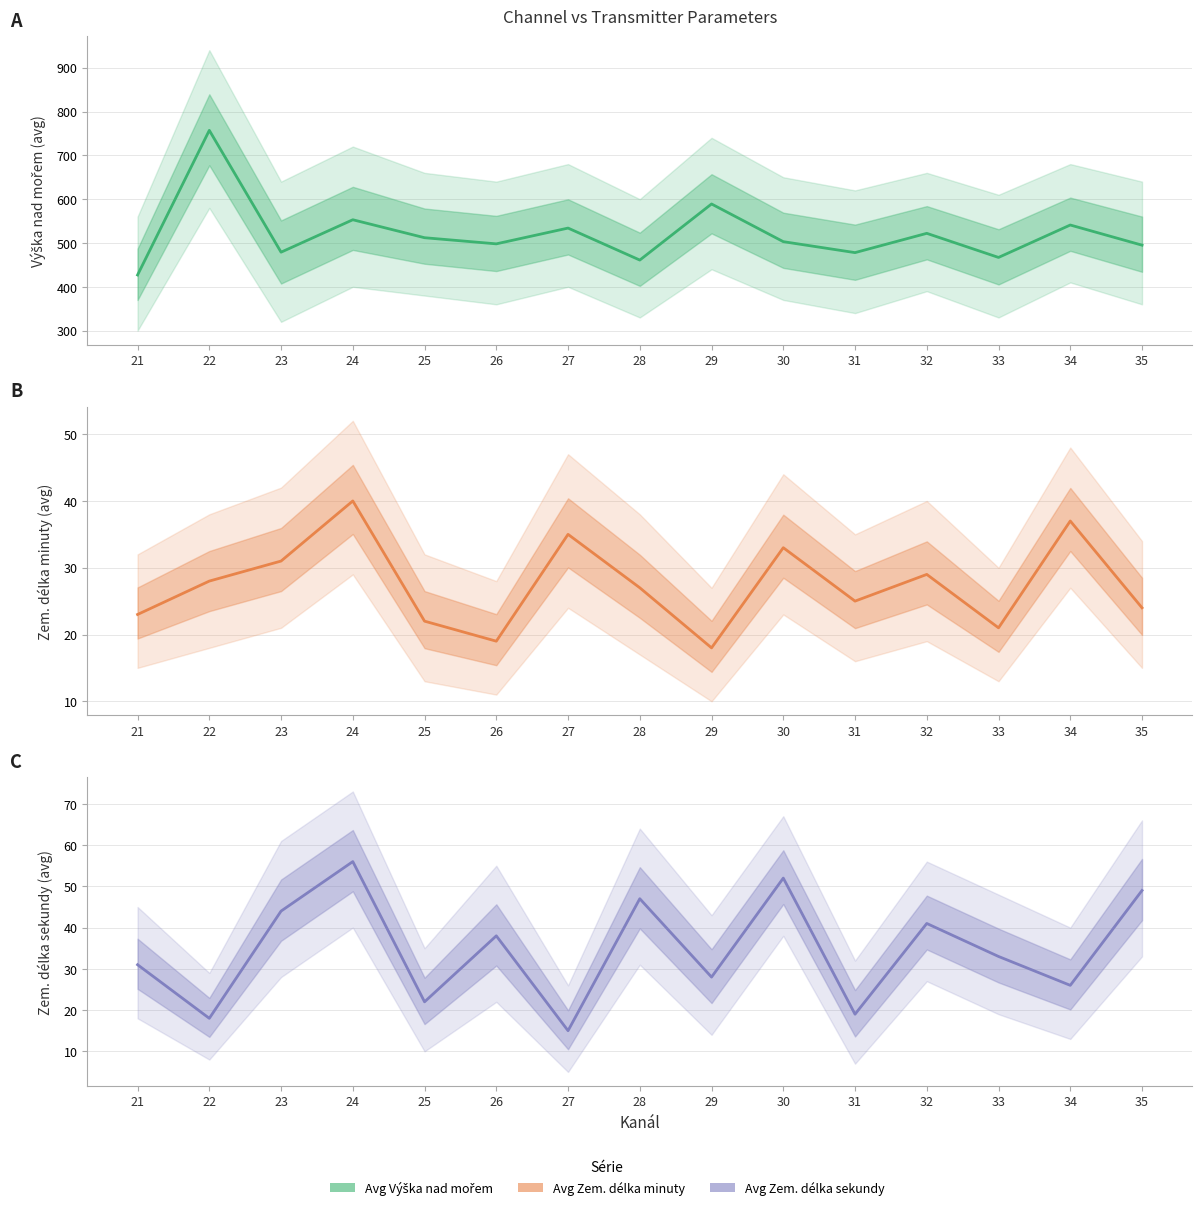

What is the value of the Avg Zem delka minuty point at the 11th from the left?

25